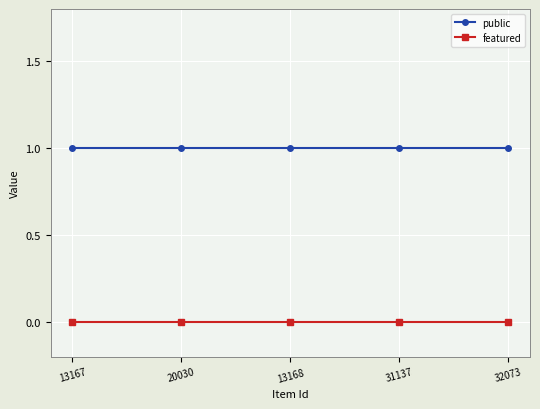

Is this an area chart (filled region under the line)?

No